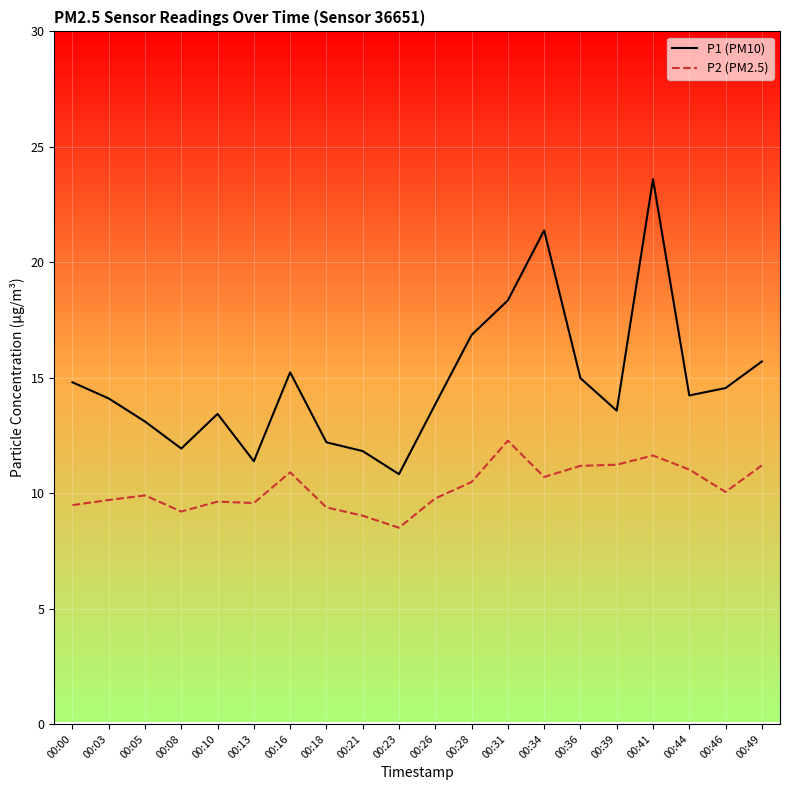

Which series has the widest spread of values?

P1 (PM10)